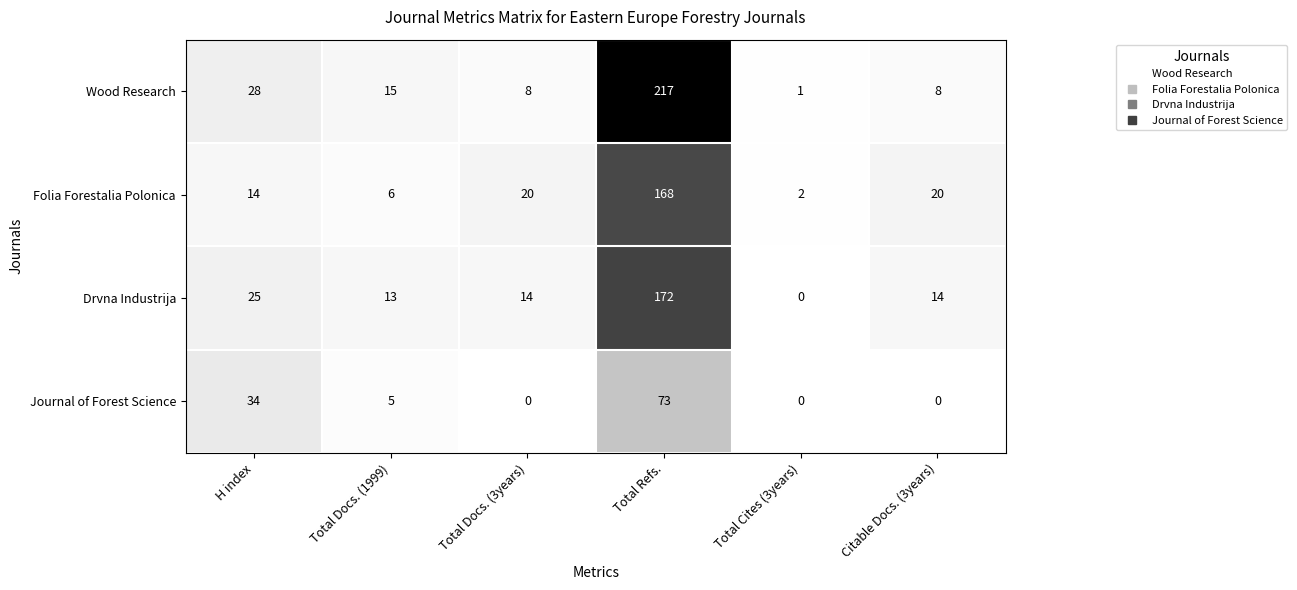

List the series in order of their peak value, highest first.

Wood Research, Drvna Industrija, Folia Forestalia Polonica, Journal of Forest Science